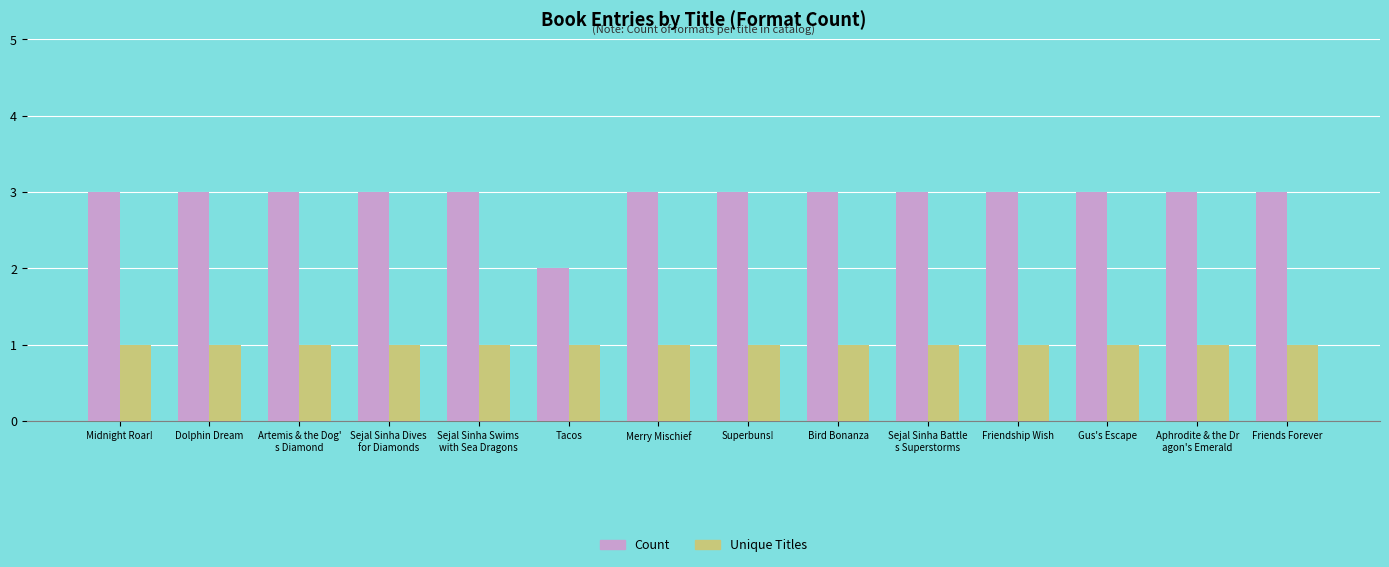

Reading left to right, transcribe all the data shown in this chart.

Count: 3	3	3	3	3	2	3	3	3	3	3	3	3	3
Unique Titles: 1	1	1	1	1	1	1	1	1	1	1	1	1	1